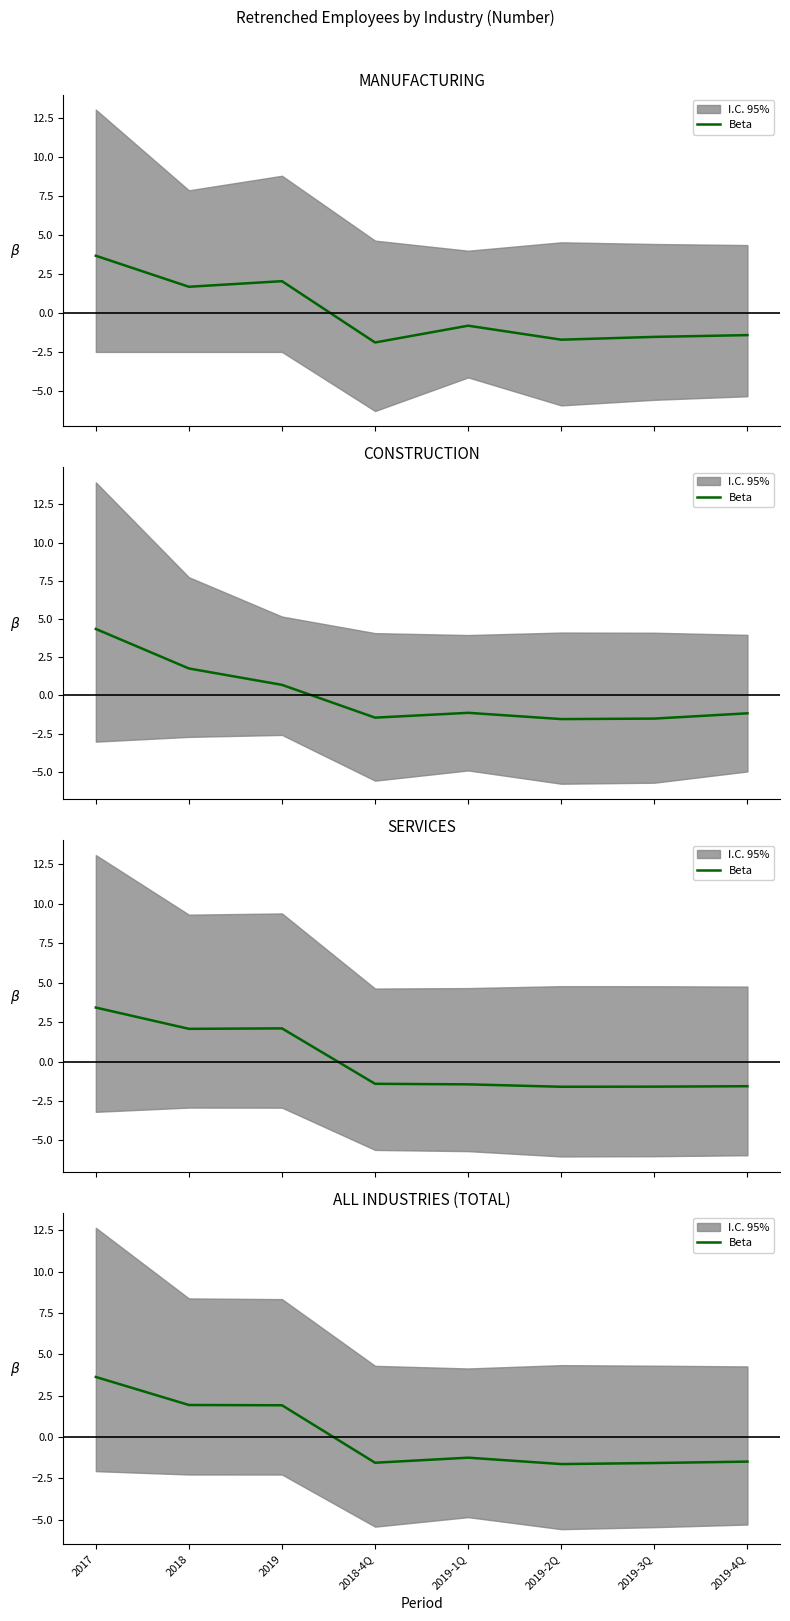

What is the value of the 7th point from the left?

-1.6